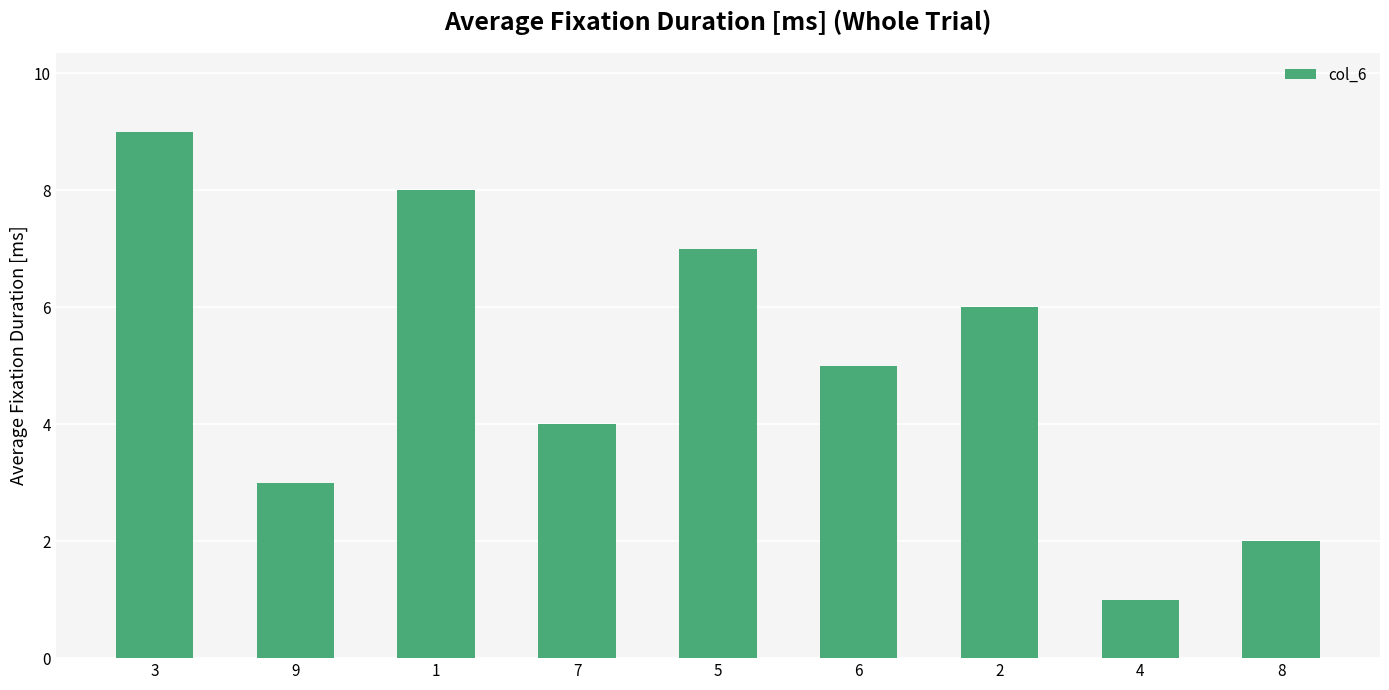

What is the label of the 2nd bar from the right?

4